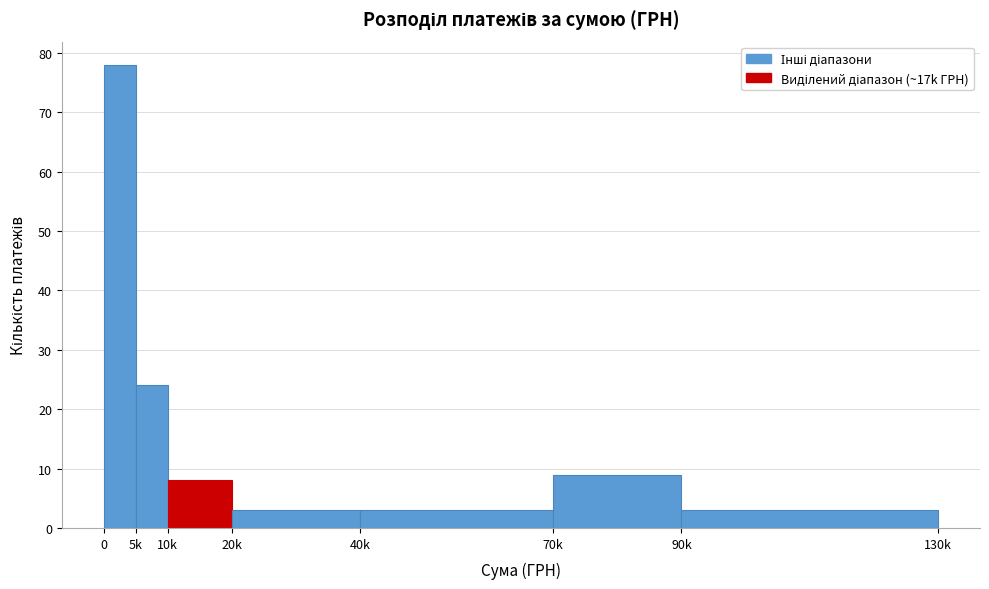

Reading left to right, what are all the values shown in this chart?

0=78	5k=24	10k=8	20k=3	40k=3	70k=9	90k=3